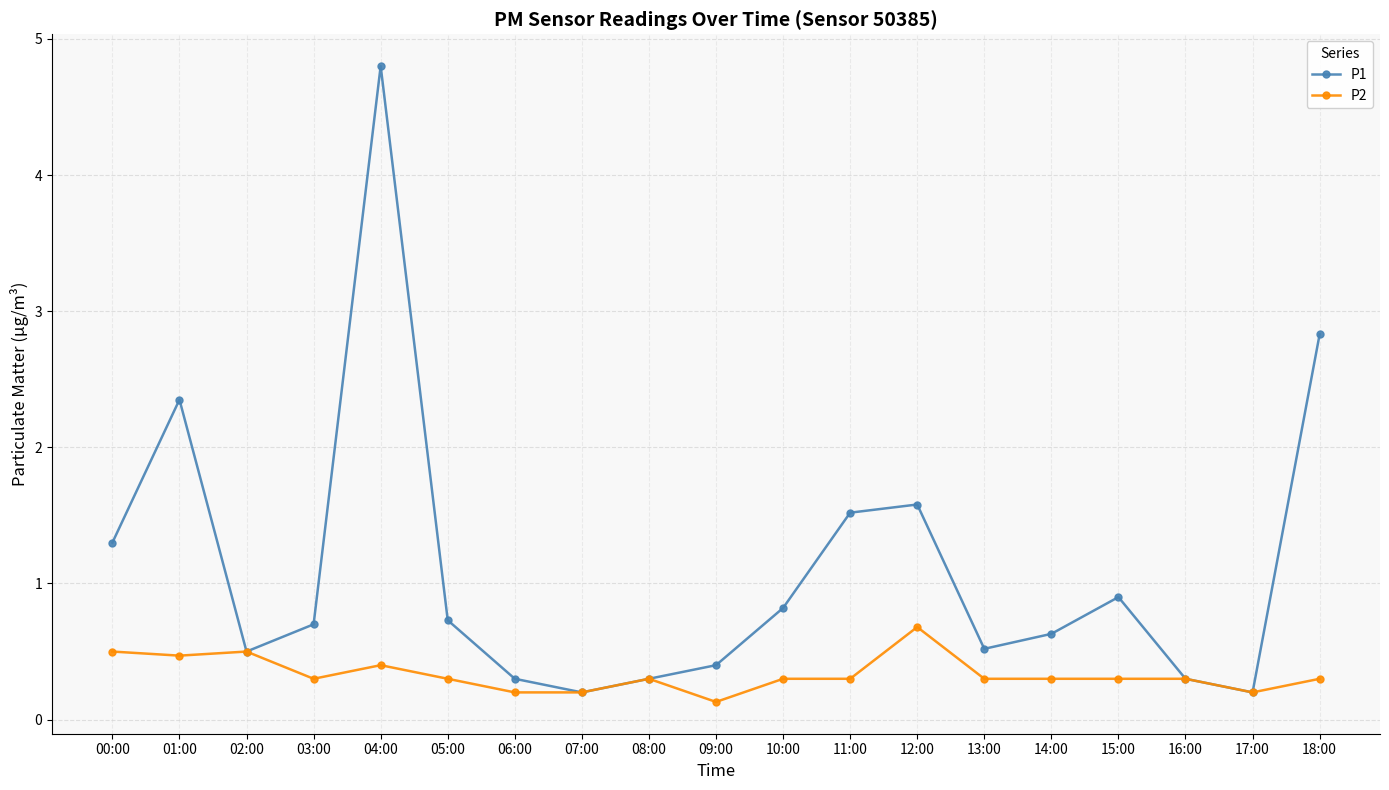

What is the total value across all series at 09:00?

0.5